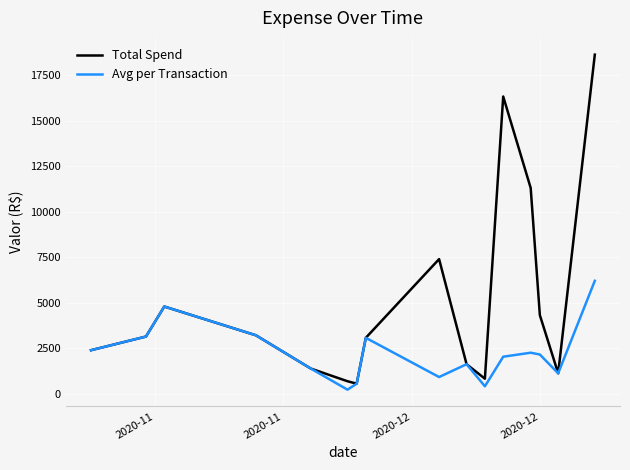

Rank the series by their average value, from lowest to highest.

Avg per Transaction, Total Spend